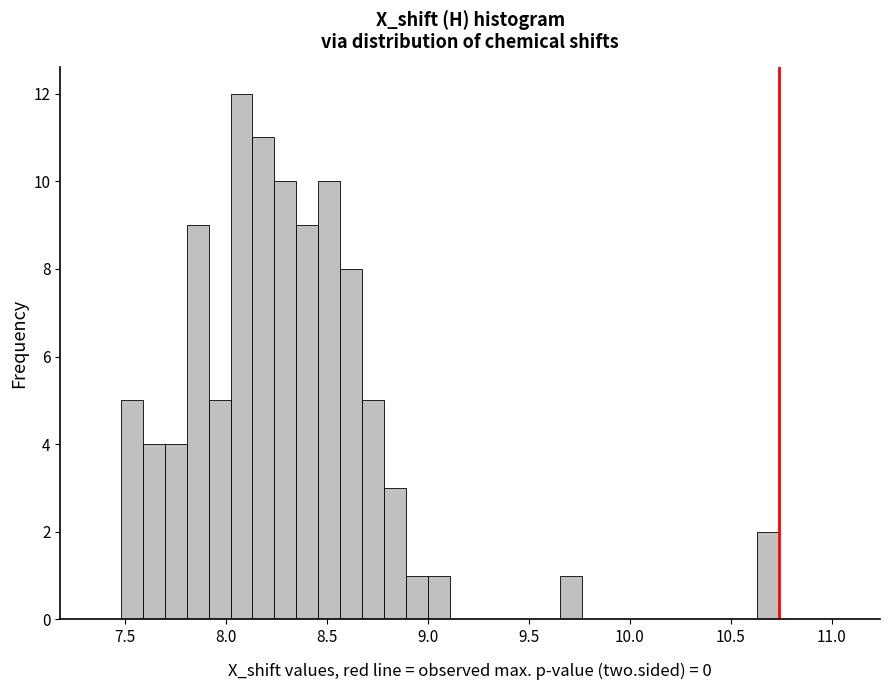

Around what value on the x-axis is the tallest bar? Give the approximate position of its centre, as read against the axis.

8.10